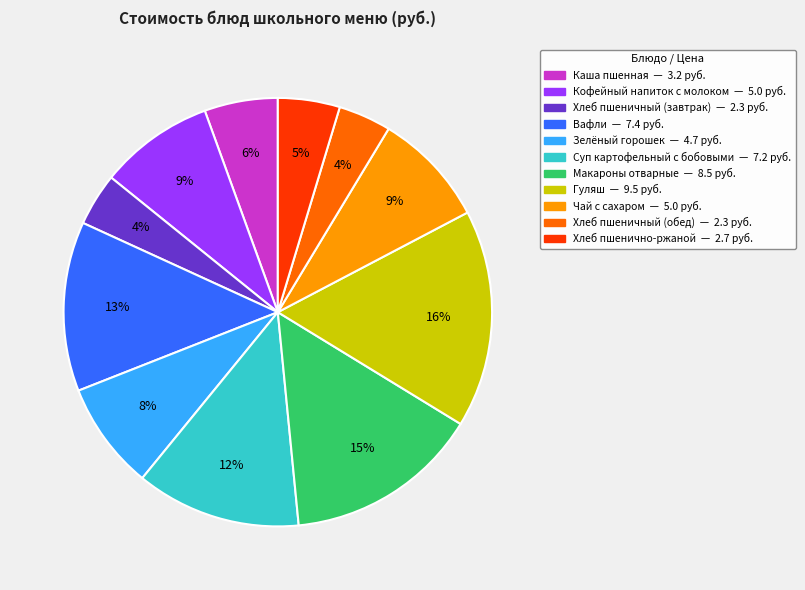

Do Вафли and Кофейный напиток с молоком together represent more than half of the pie?

No